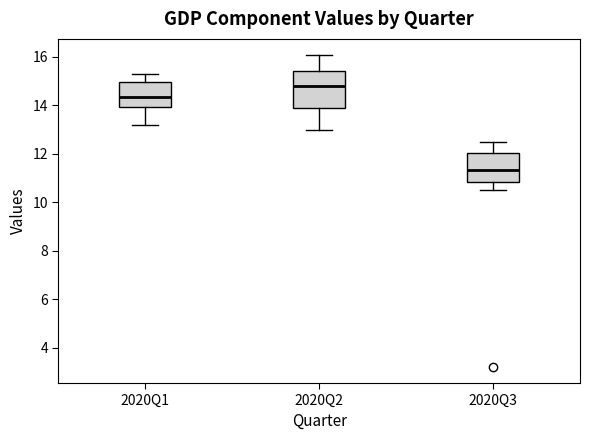

Where is the upper edge of the box for 2020Q1 on the y-axis? The values are not printed on the chart, so give them approximately, as read against the axis.

15.0